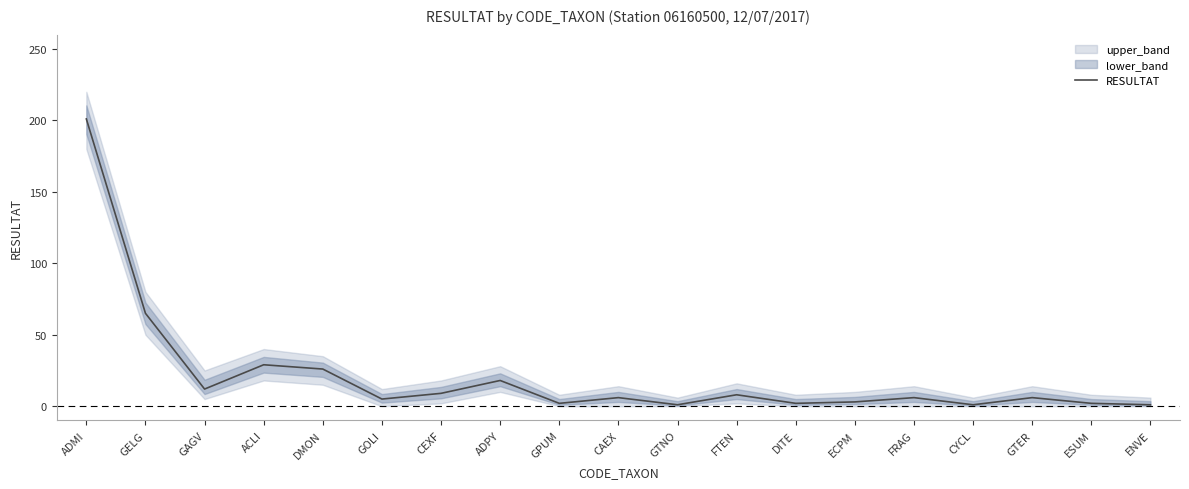

How many points are higher than both their immediate neighbors (excluding endpoints)?

6